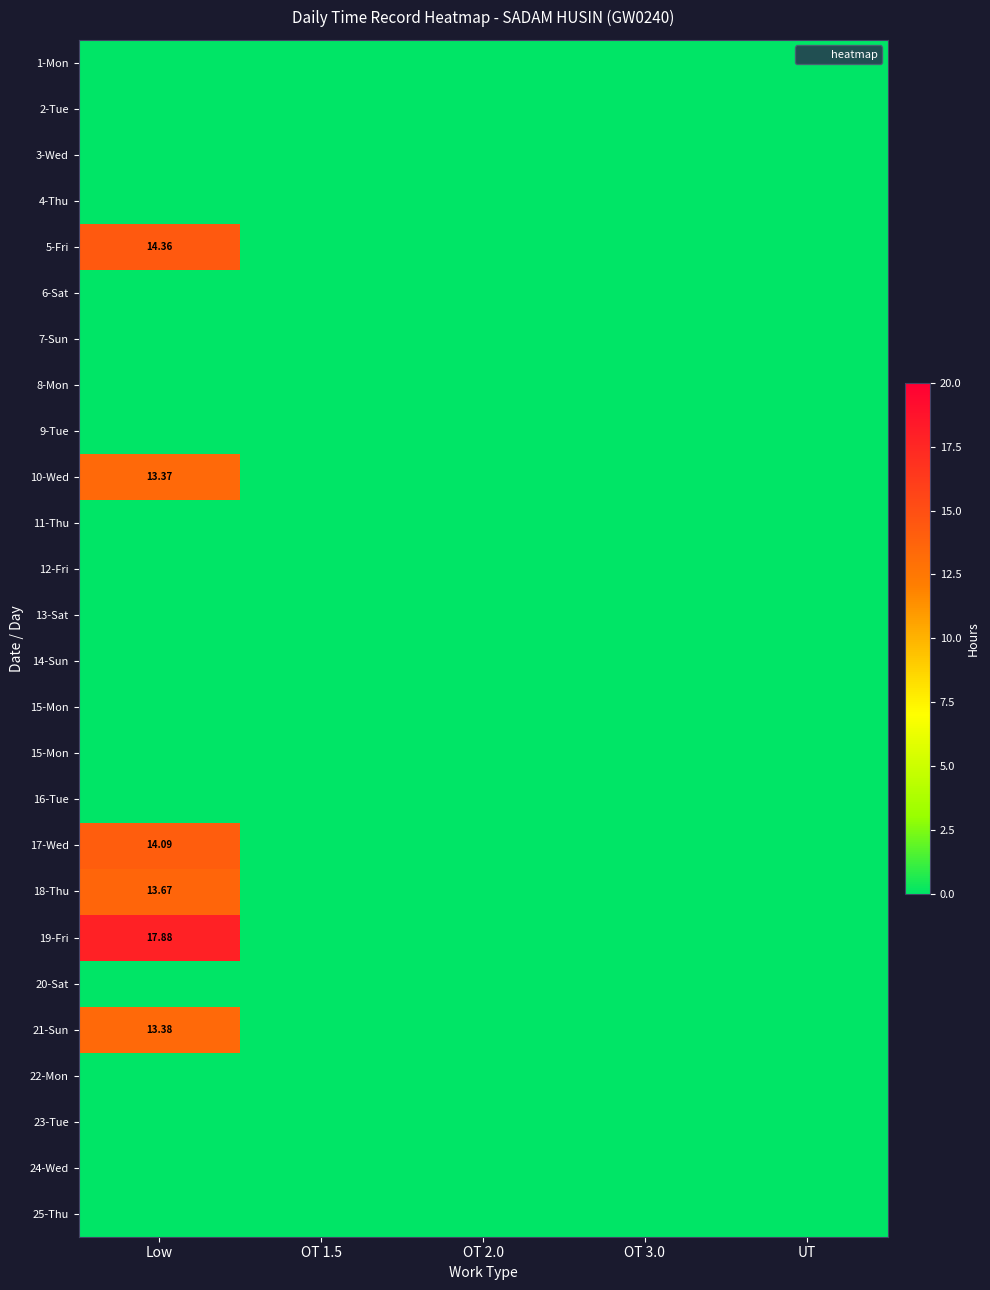

How many categories are shown in the chart?

5